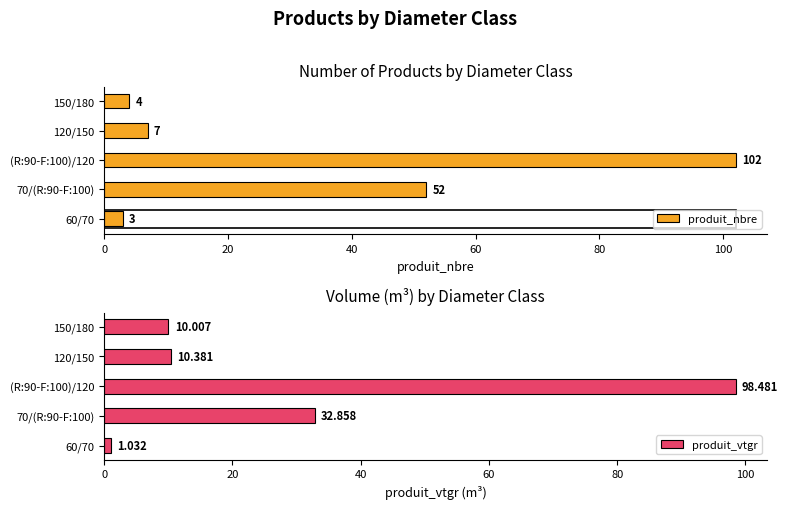

Between 60/70 and 120/150, which series saw the biggest shift?

produit_vtgr